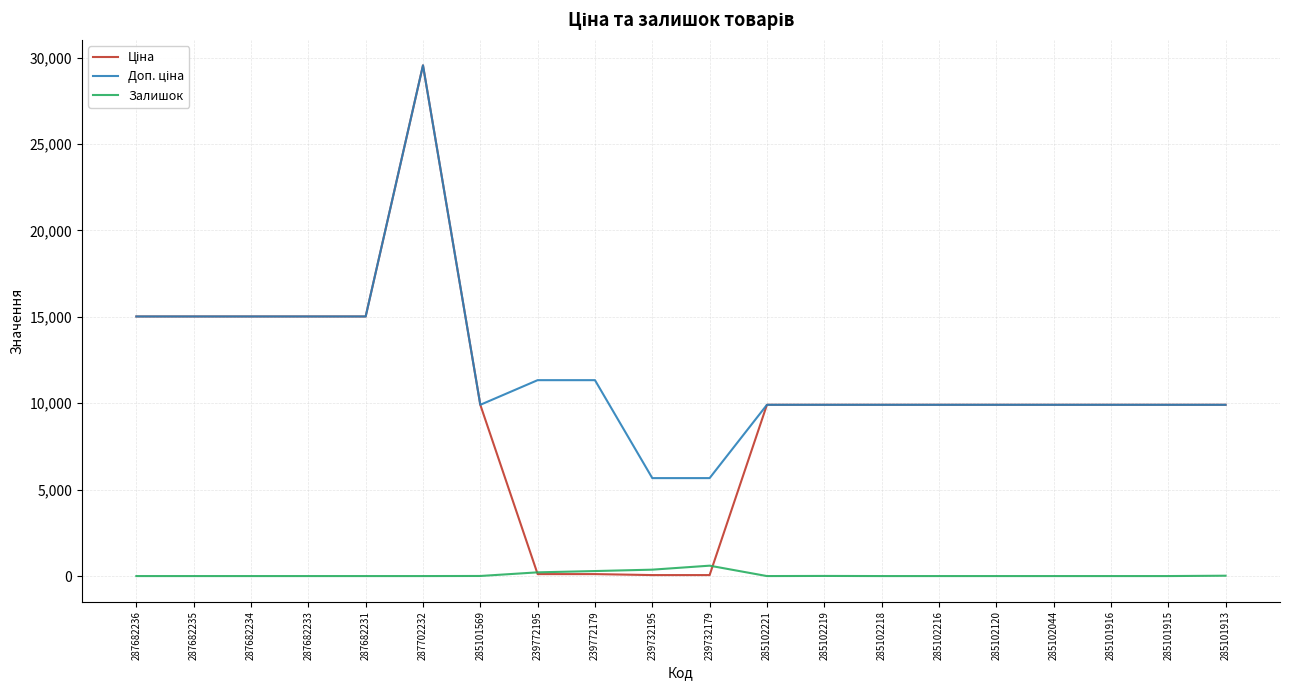

True or false: Залишок has a value of 370.0 at 239732195.

True